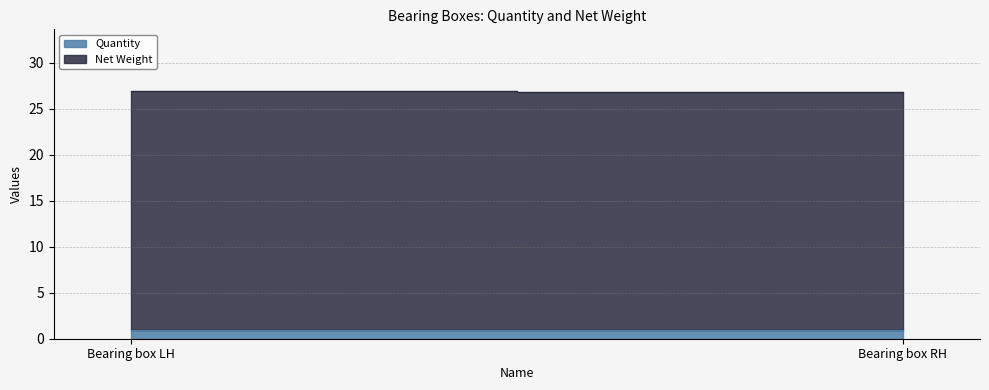

Reading left to right, extract all data points from this chart.

Quantity: 1.0	1.0
Net Weight: 25.9	25.8